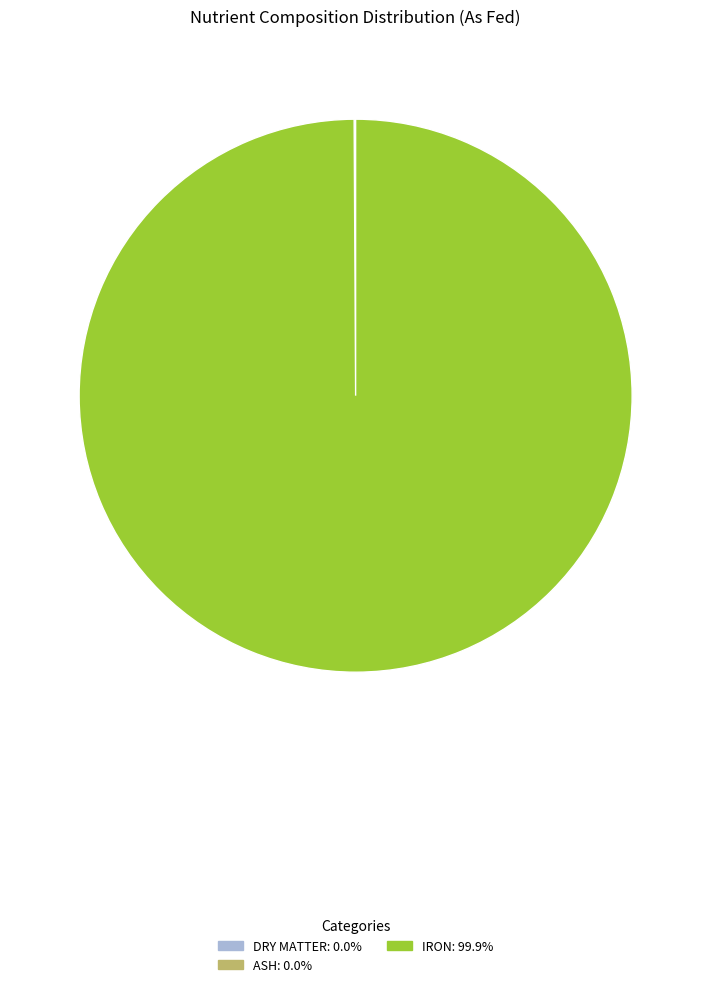

Is there any slice that represents more than half of the pie?

Yes